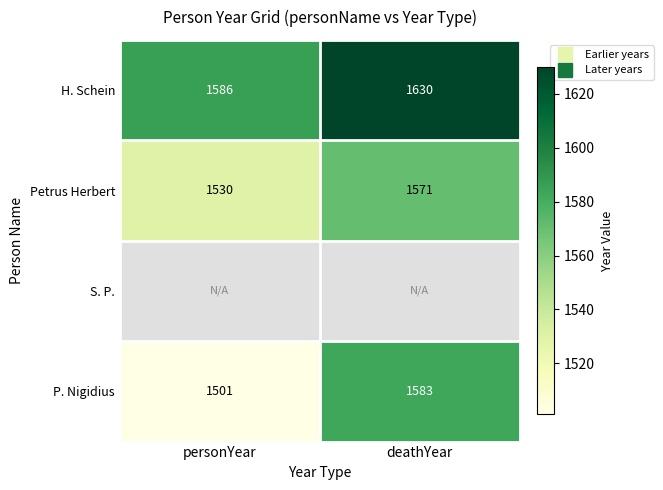

Where is P. Nigidius nearest to the value 1542?

personYear